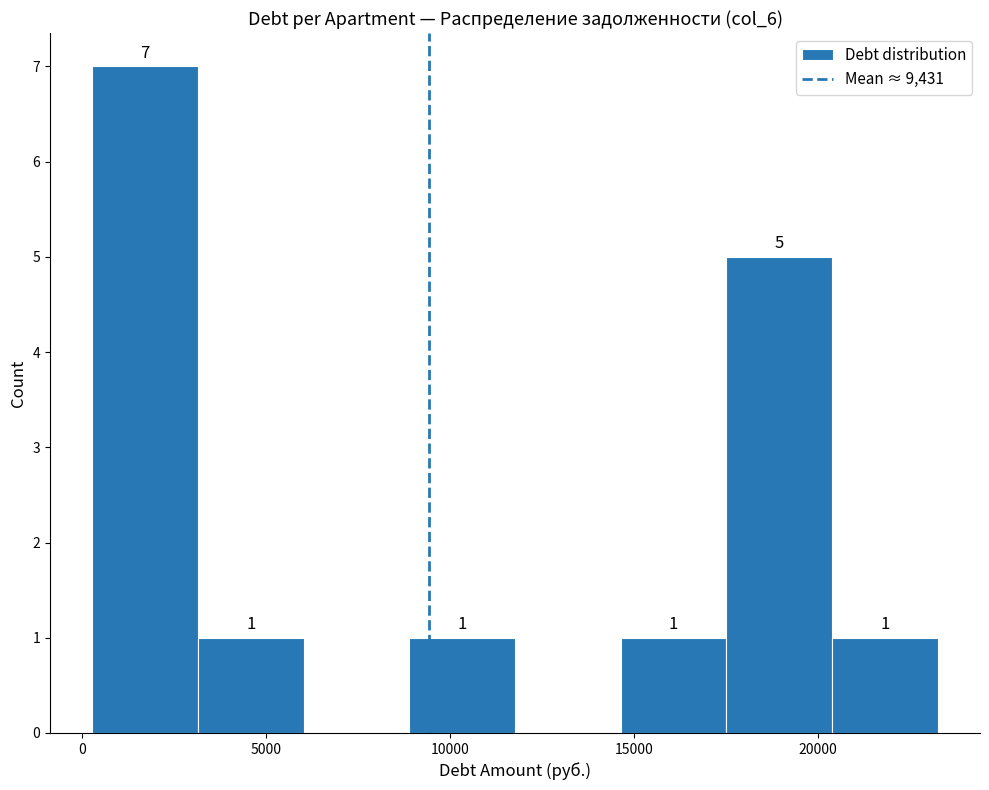

Which range on the x-axis has the tallest bar?

500 to 3000